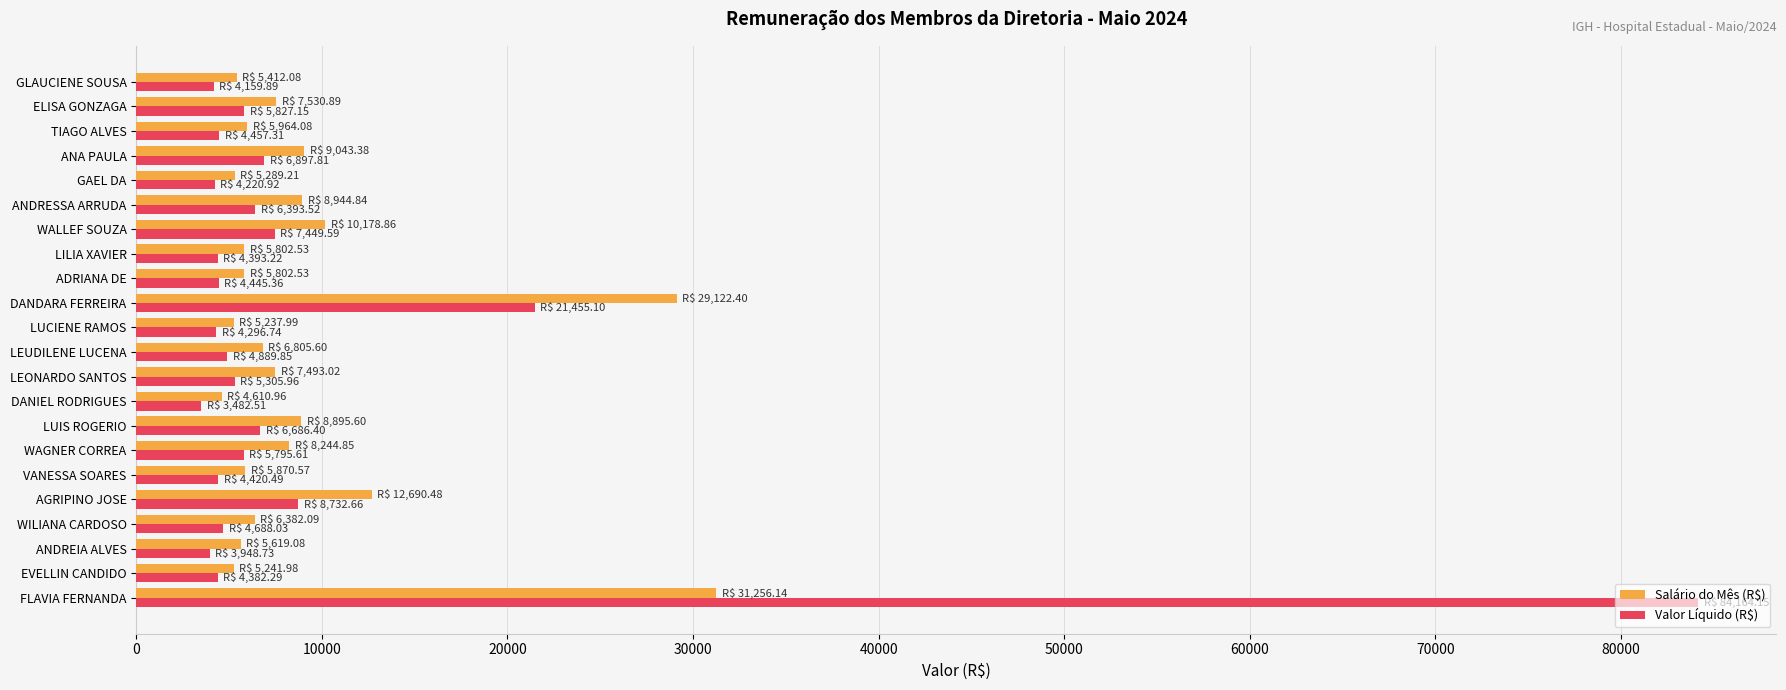

Which label corresponds to the largest value in the chart?

FLAVIA FERNANDA